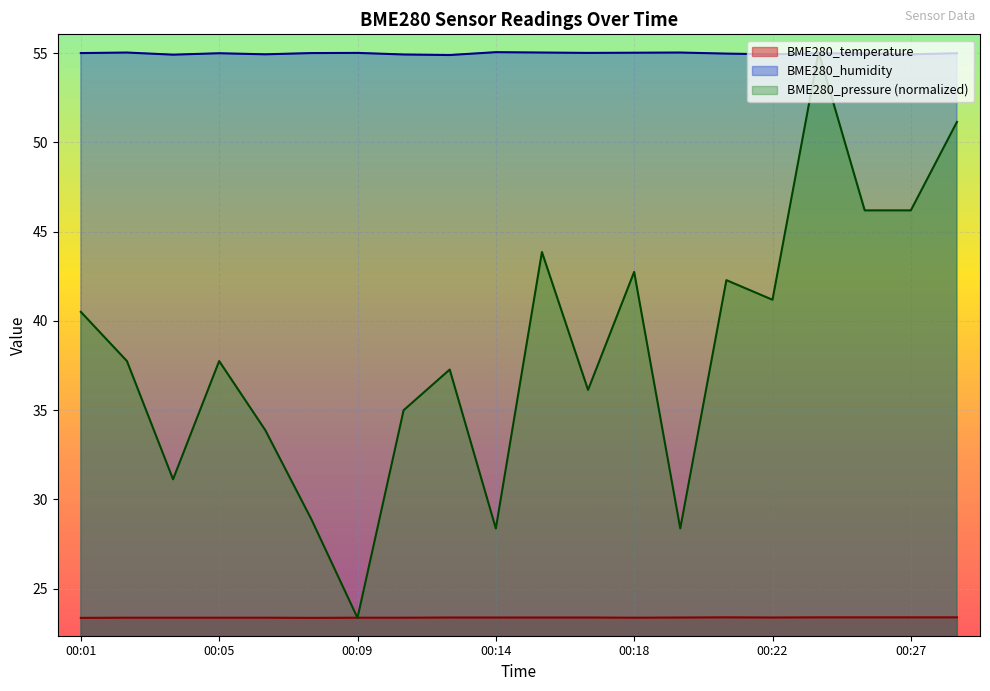

At how many categories does at least one series exceed 44?

20